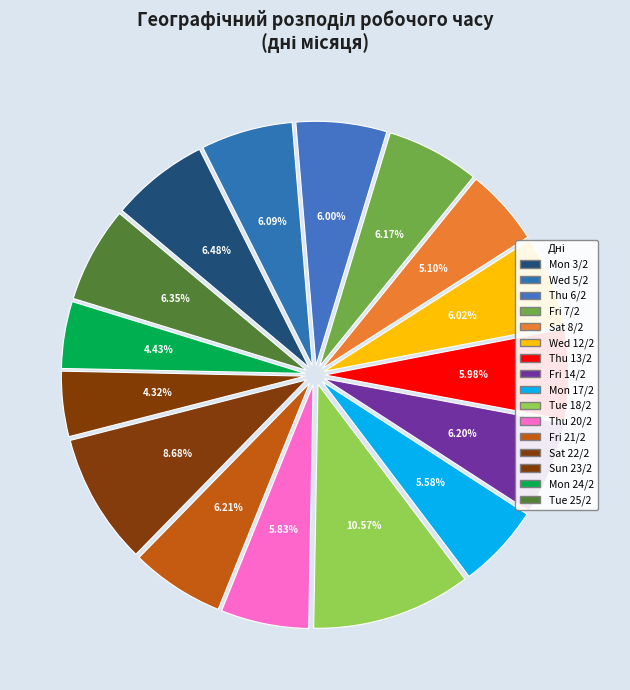

Is it true that Fri 14/2 is 1% of the pie?

False